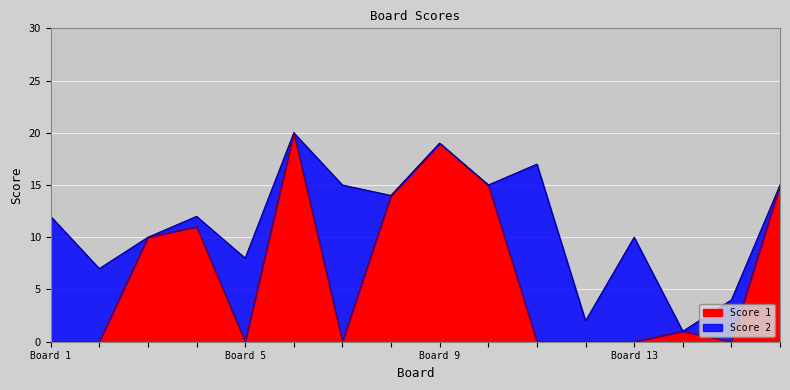

How many interior local valleys (lower than both neighbors) does the data have?

3